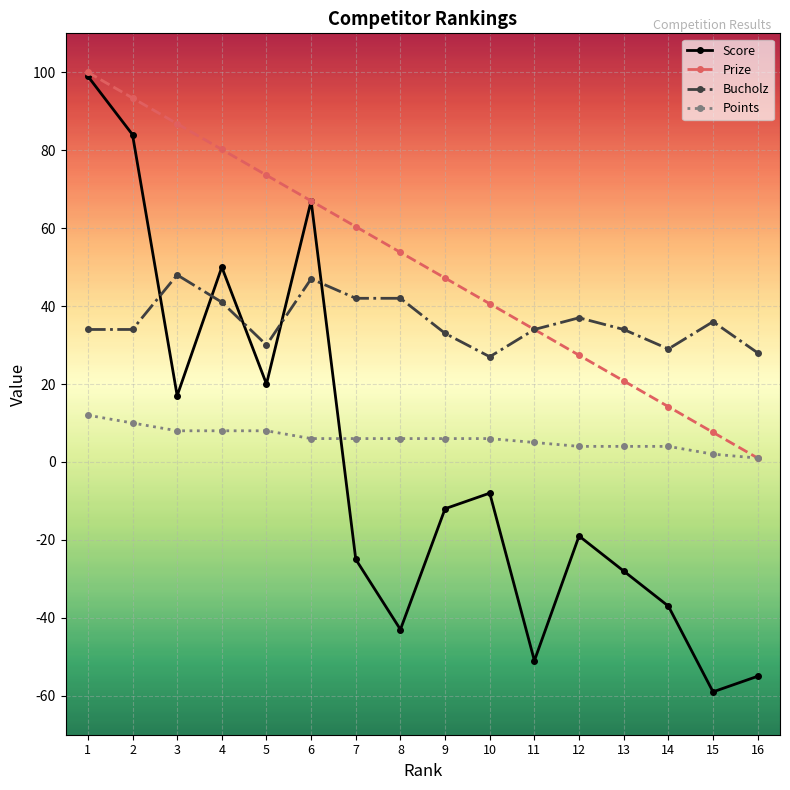

How many values in the Score series exceed -12?

7